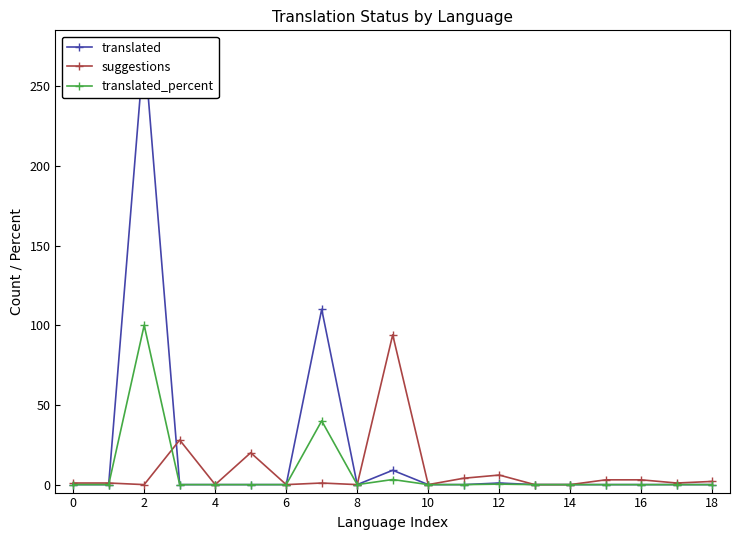

Where is the first local maximum for translated_percent?

2